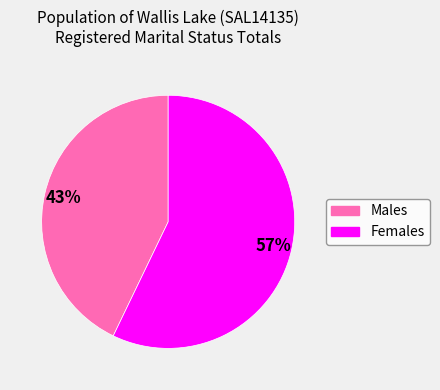

Count the number of slices in the pie.

2